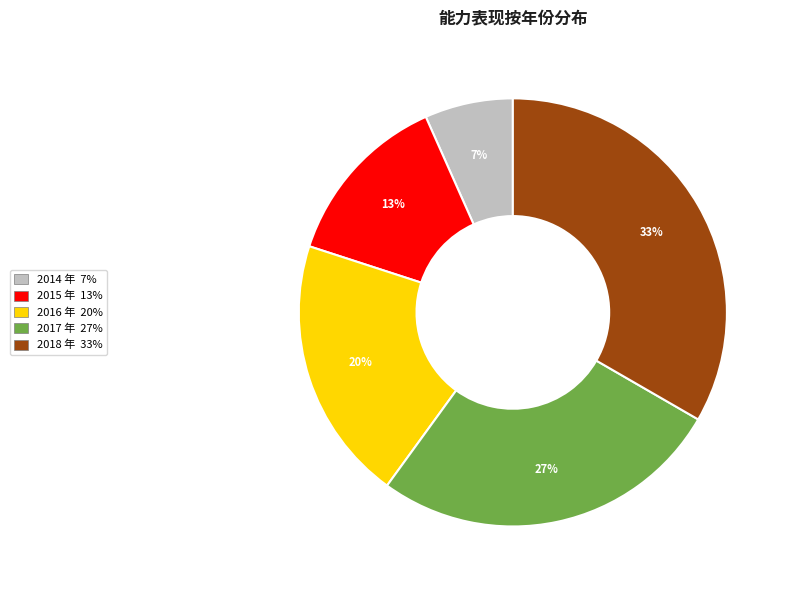

Is there any slice that represents more than half of the pie?

No